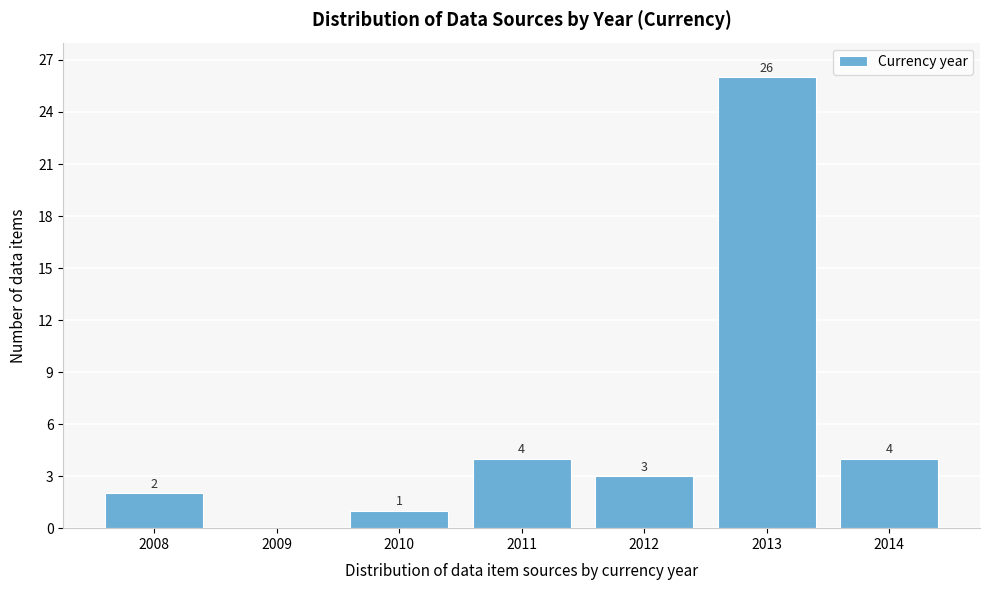

Reading left to right, transcribe all the data shown in this chart.

2008=2	2009=0	2010=1	2011=4	2012=3	2013=26	2014=4